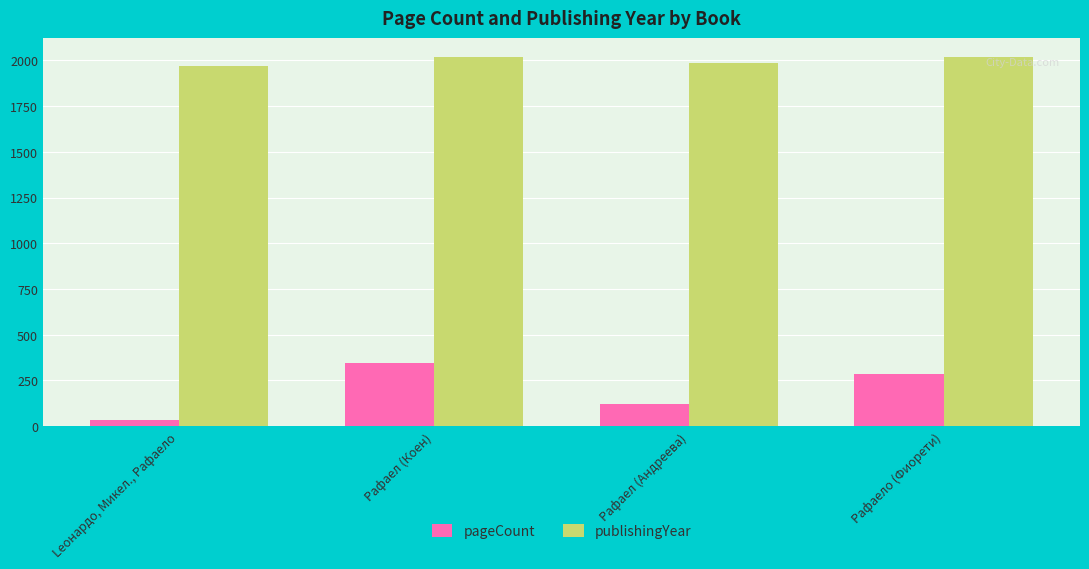

At which category is the sum across all series the highest?

Рафаел (Коен)